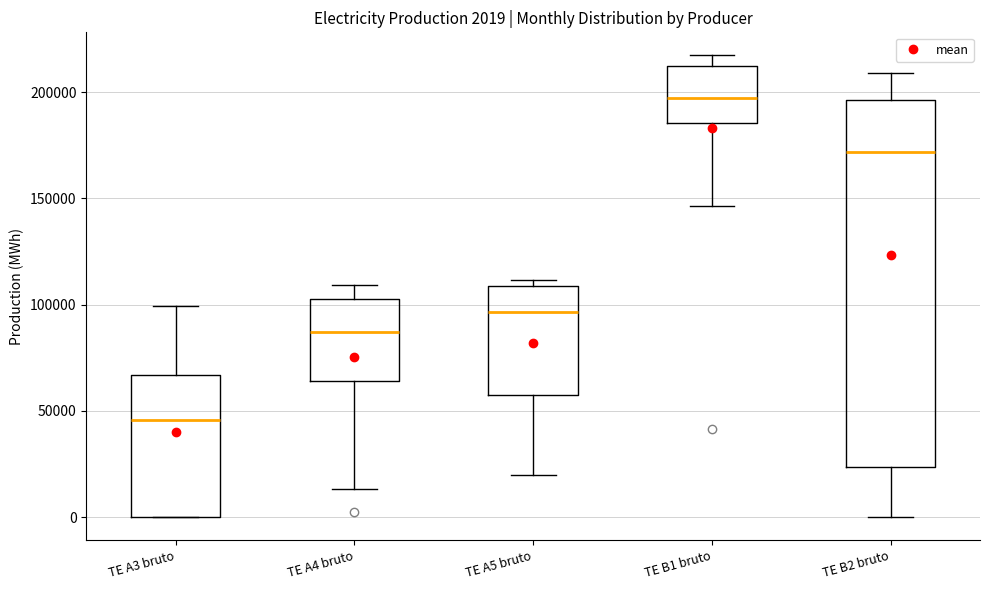

Which box's median line is the highest?

TE B1 bruto